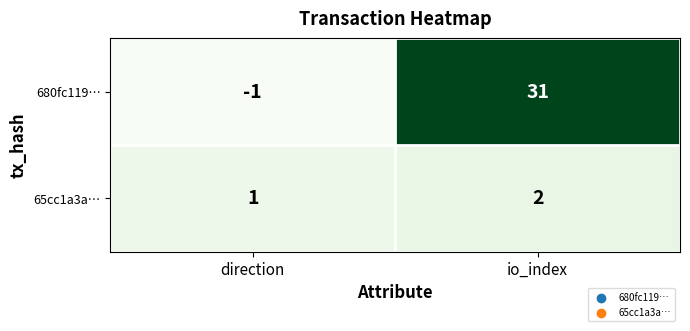

Which category has the highest value across all series?

io_index